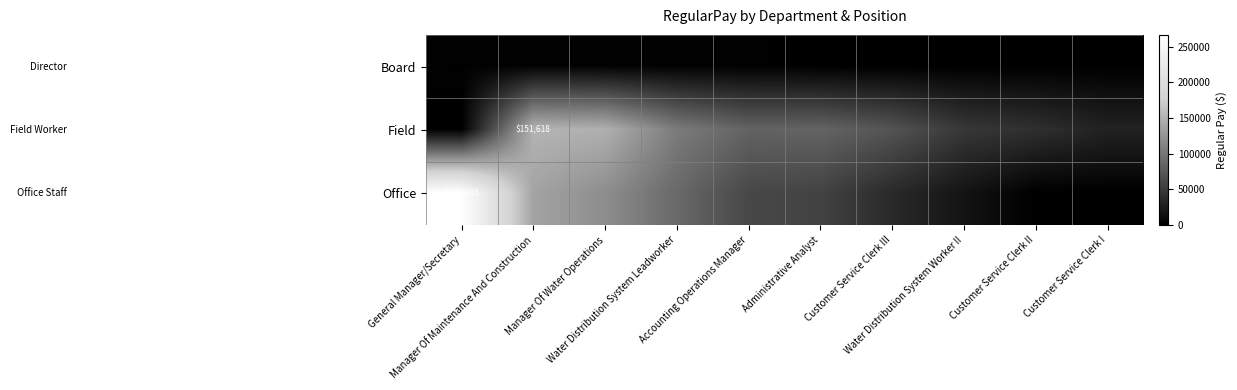

Which series changed the most between Manager Of Maintenance And Construction and Administrative Analyst?

Office